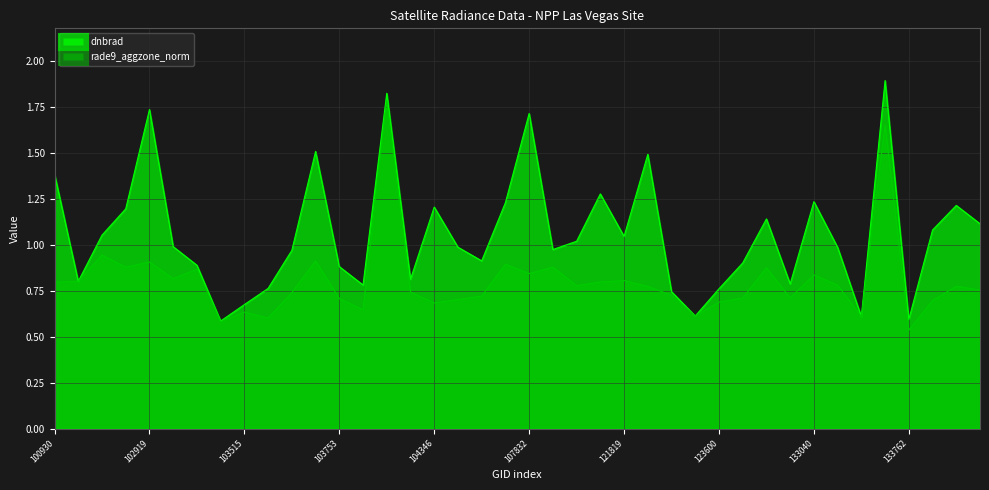

What is the value of the rade9_aggzone_norm point at the 6th from the left?

0.8